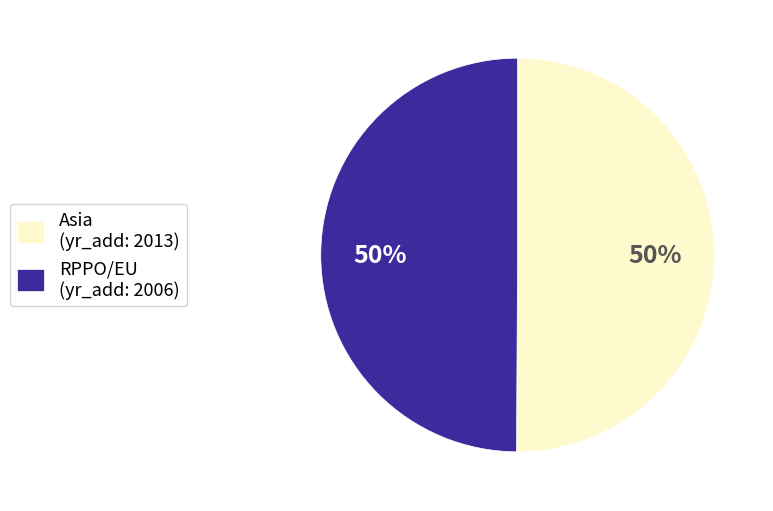

To the nearest percent, what percentage of the pie is Asia?

50%